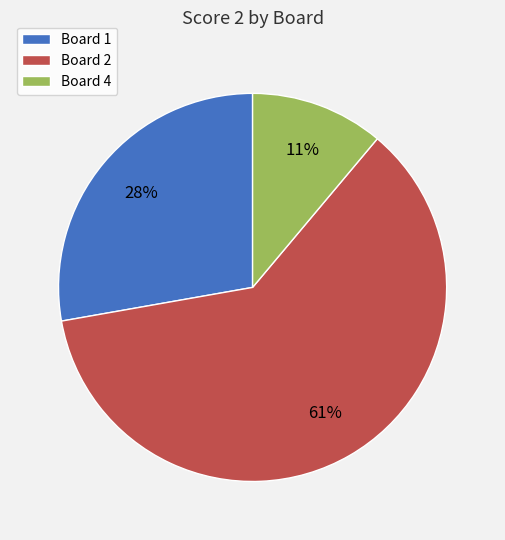

Between Board 1 and Board 2, which is larger?

Board 2